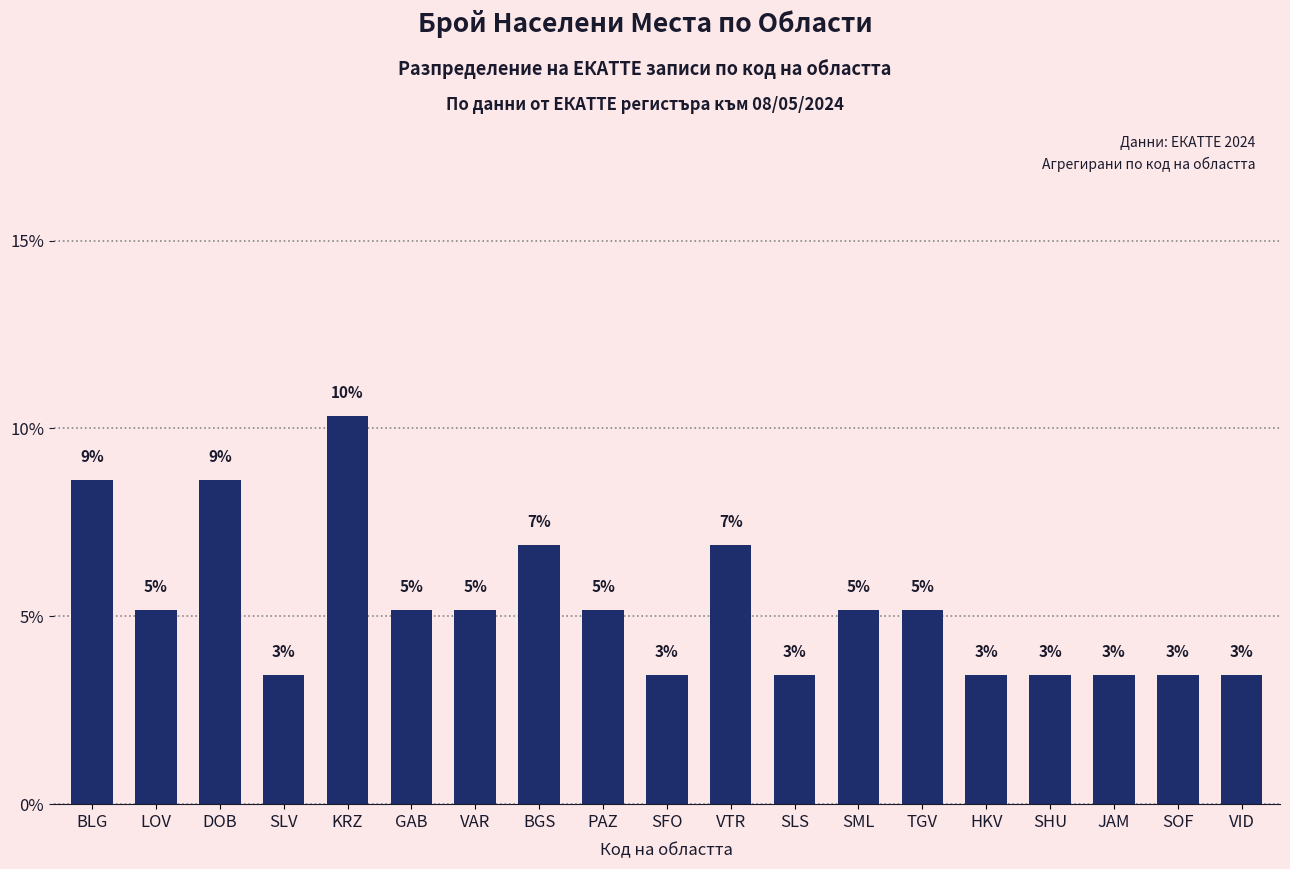

What is the sum of the values at VID and GAB?

8.6